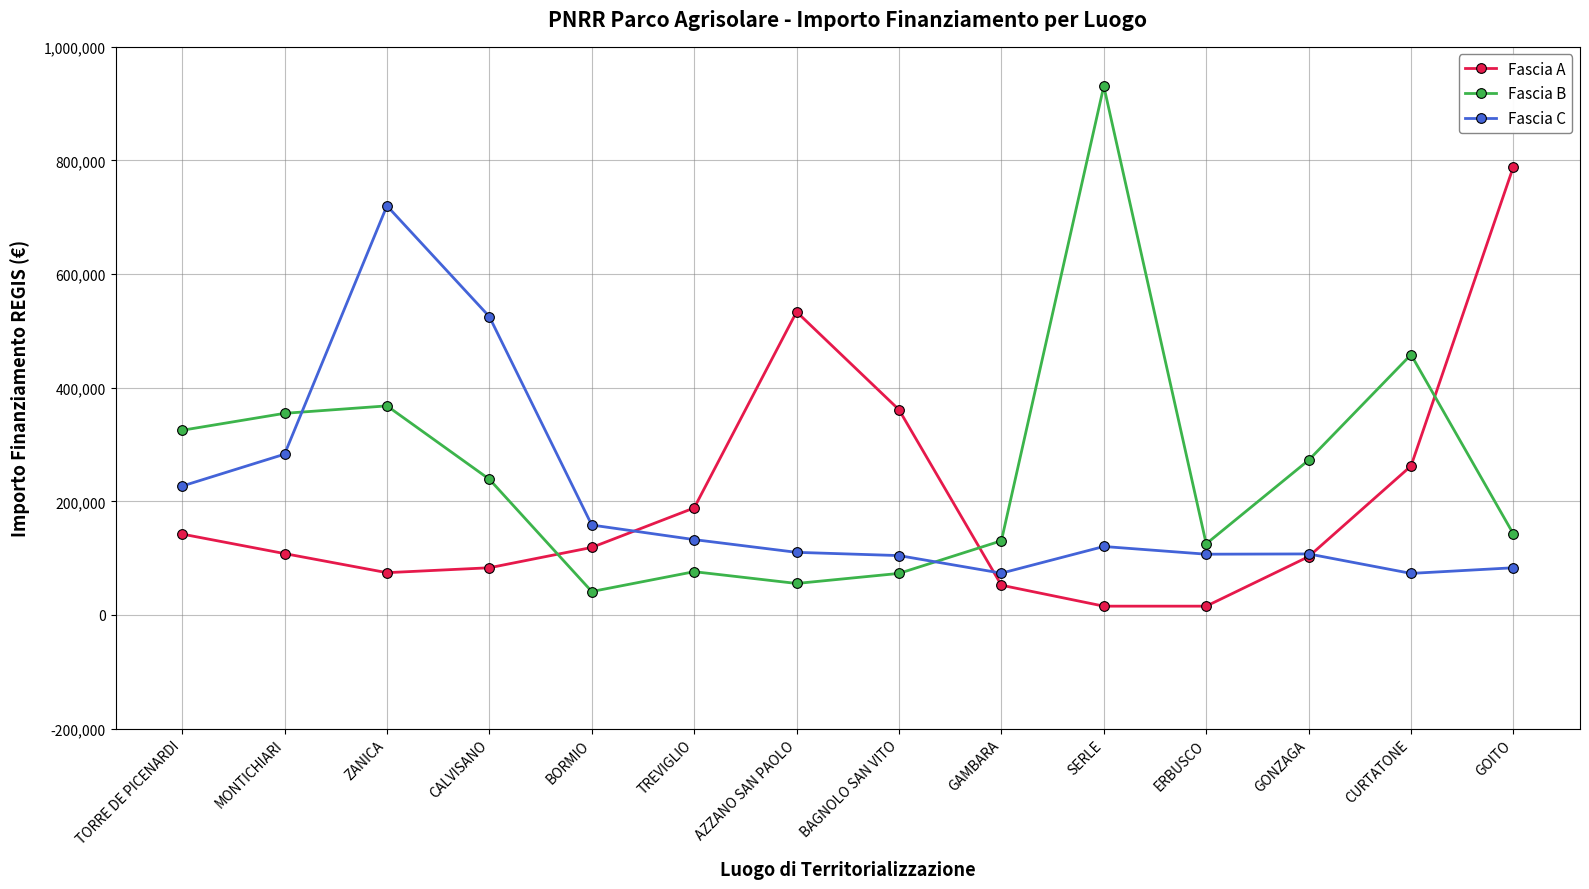

List the series in order of their peak value, lowest first.

Fascia C, Fascia A, Fascia B